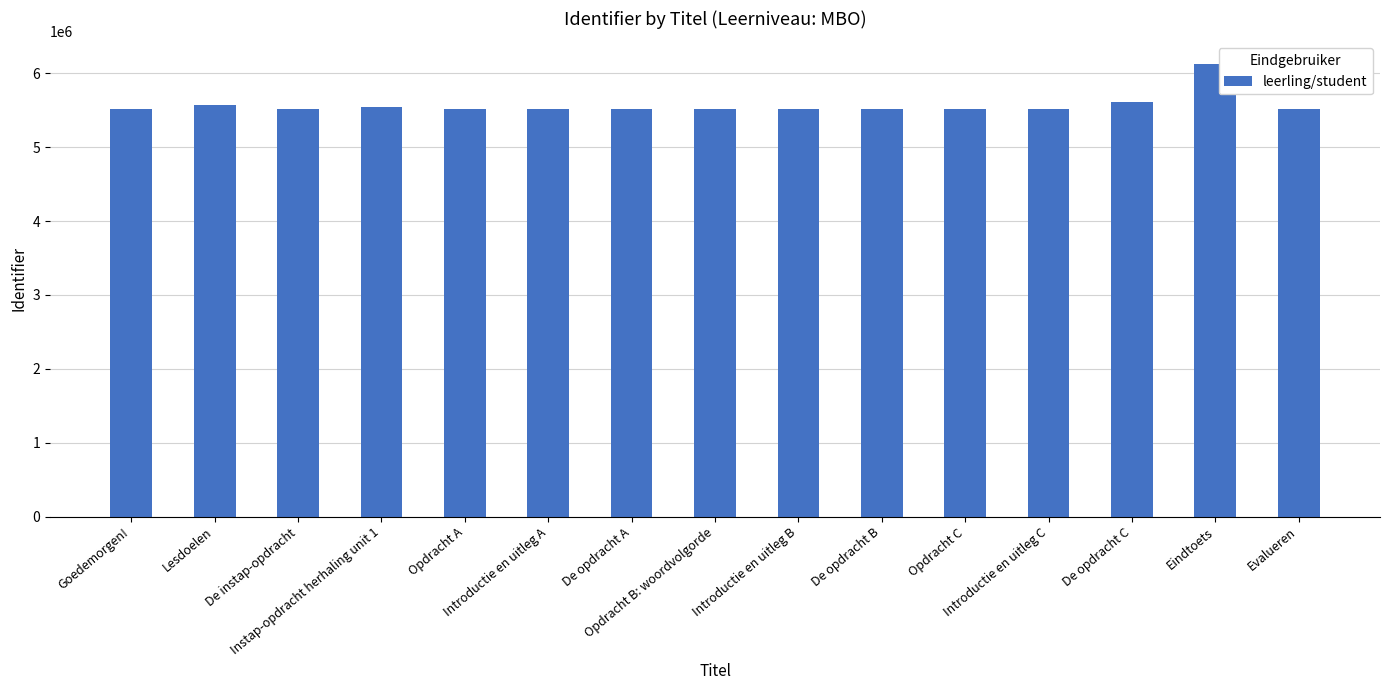

What is the label of the 10th bar from the right?

Introductie en uitleg A